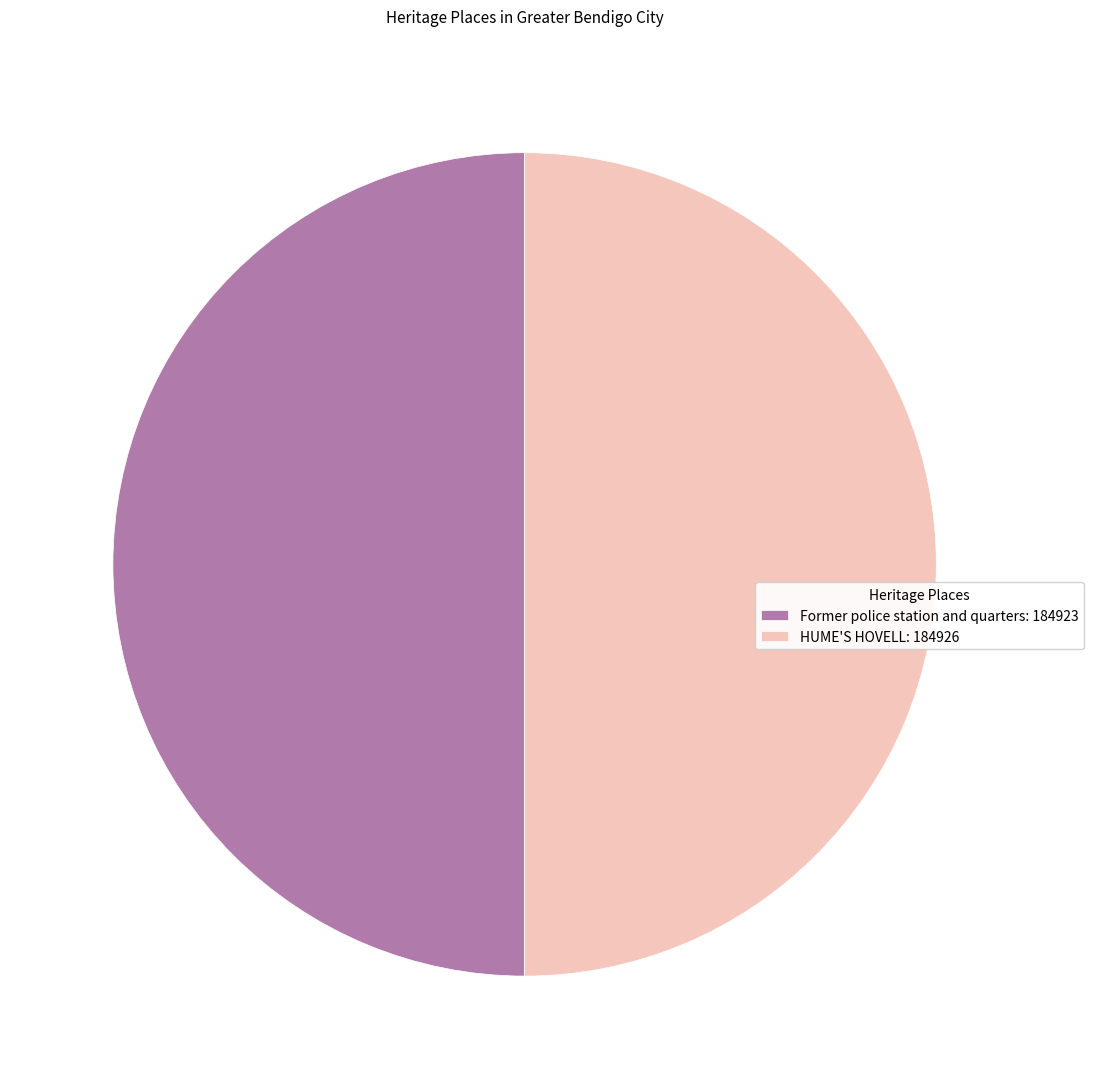

What is the ratio of the value at Former police station and quarters: 184923 to the value at HUME'S HOVELL: 184926?

1.0